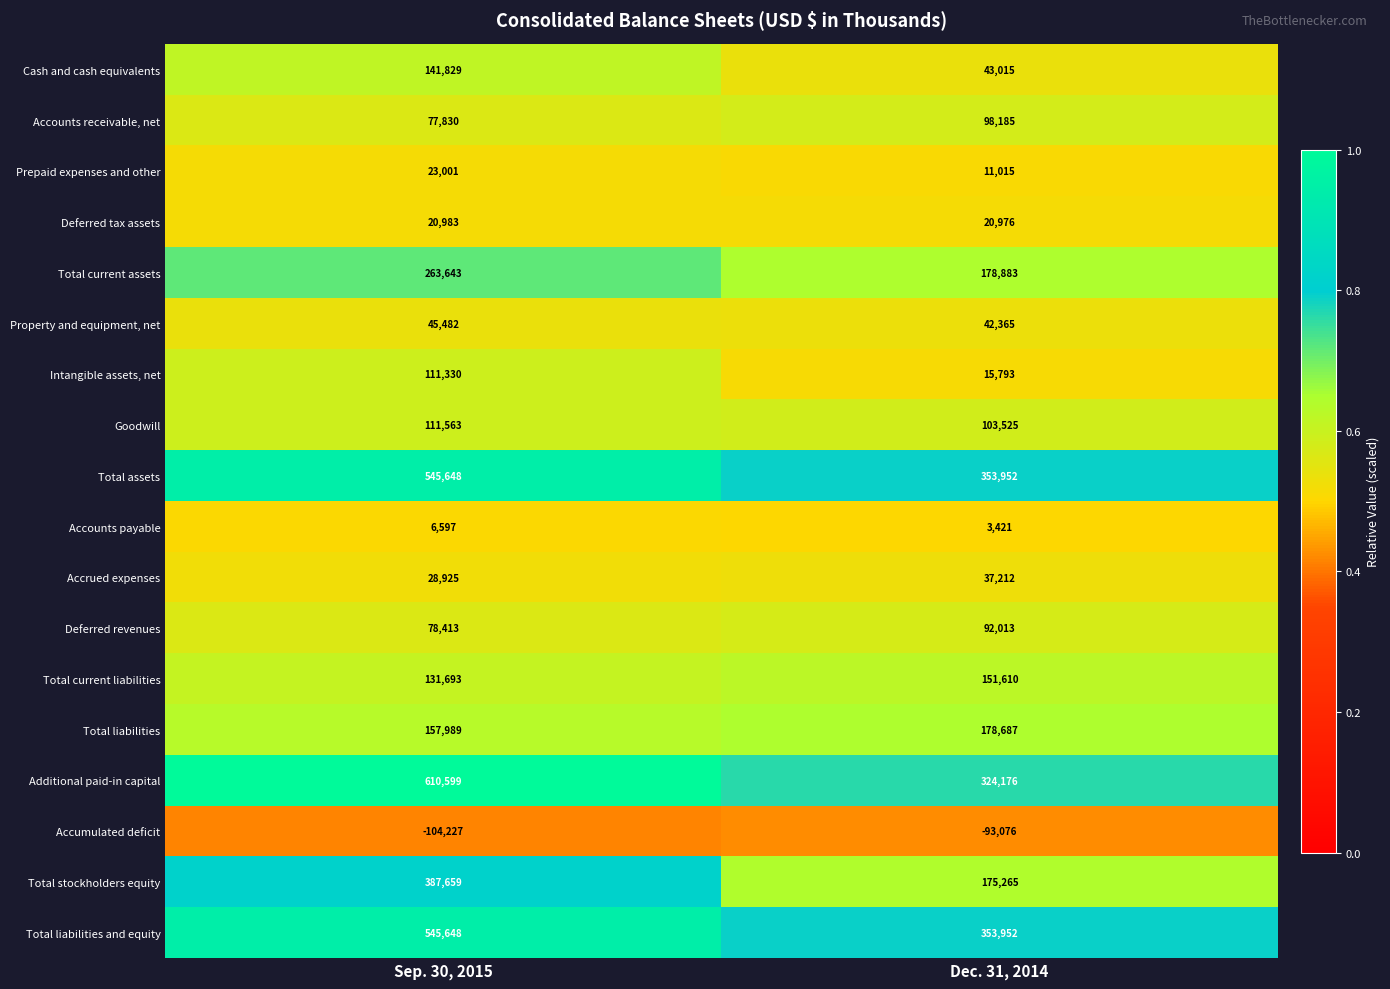

What is the sum of all Additional paid-in capital values?

934775